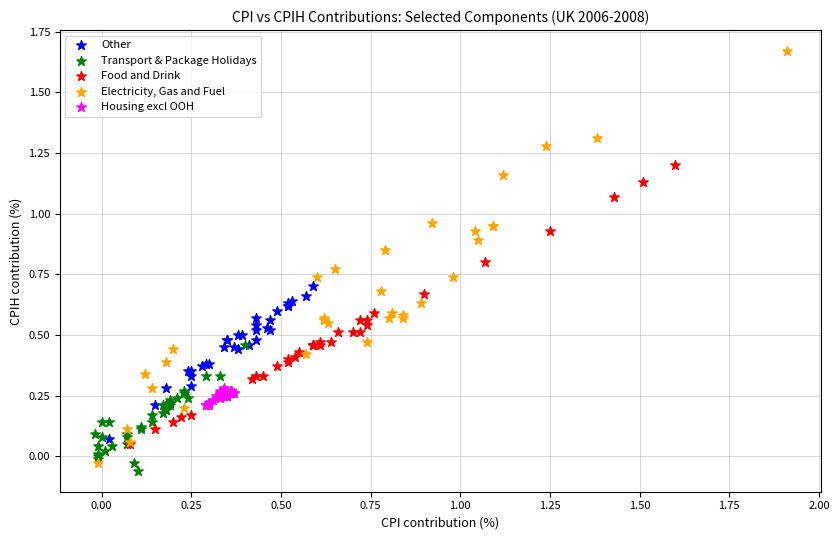

Which series has the widest spread of Y values?

Electricity, Gas and Fuel